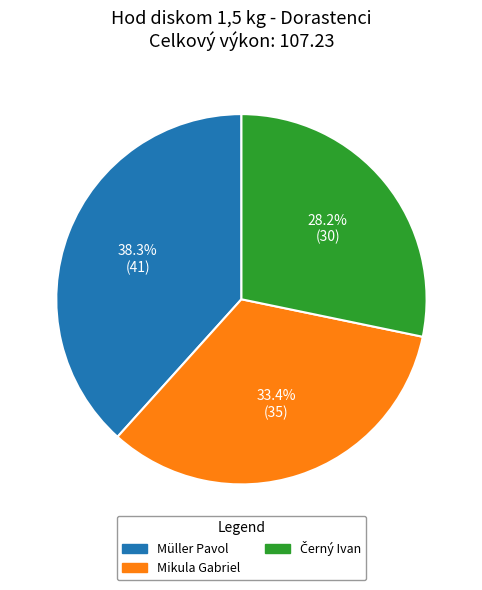

Is there a majority slice in this chart?

No